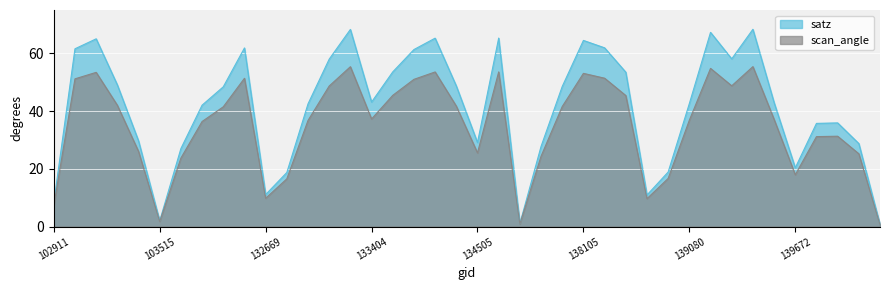

What is the highest value of the satz series?

68.3